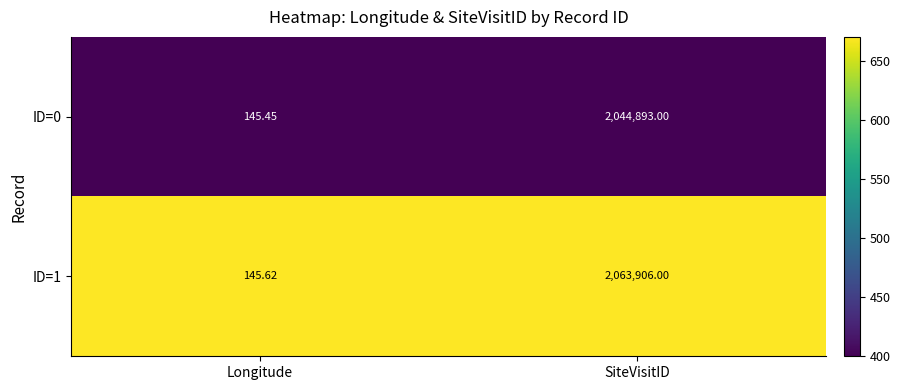

At Longitude, list the series in order from smallest to largest.

ID=0, ID=1